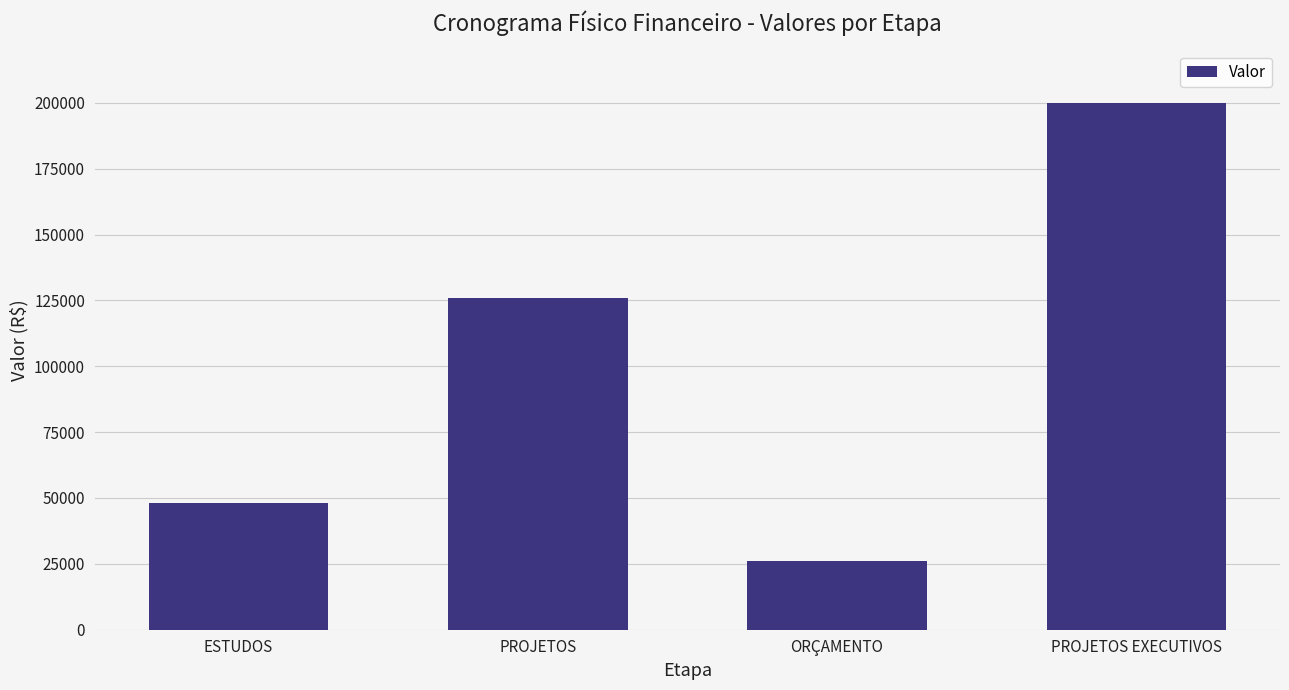

Reading left to right, list all the values displayed in this chart.

48023.5	126061.6	26012.7	200097.8